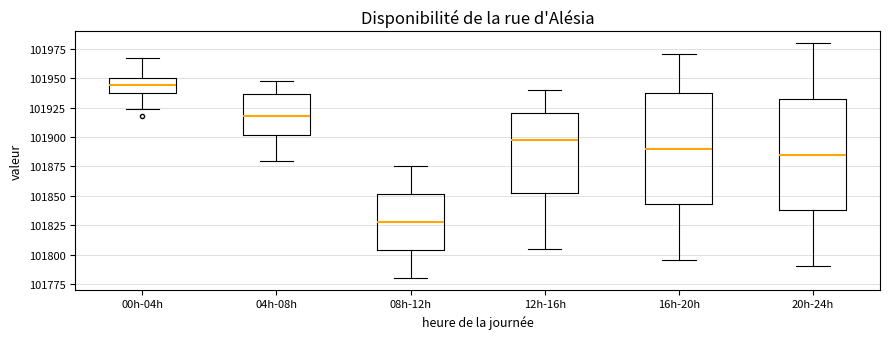

Where is the upper edge of the box for 16h-20h on the y-axis? The values are not printed on the chart, so give them approximately, as read against the axis.

101940